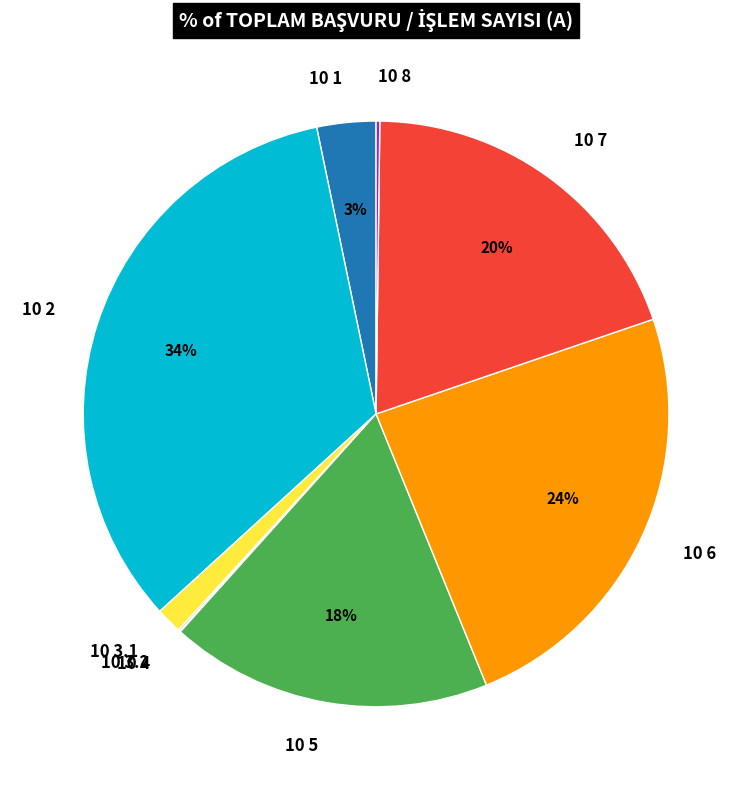

To the nearest percent, what portion does 10 2 represent?

34%